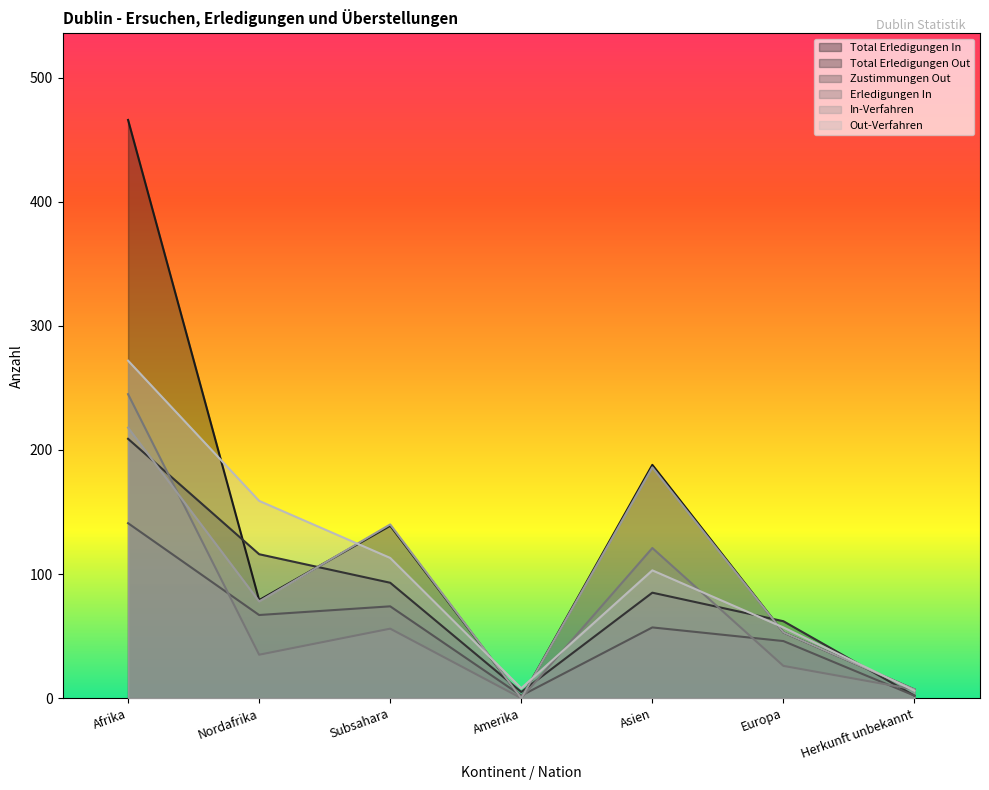

At which category is the sum across all series the highest?

Afrika